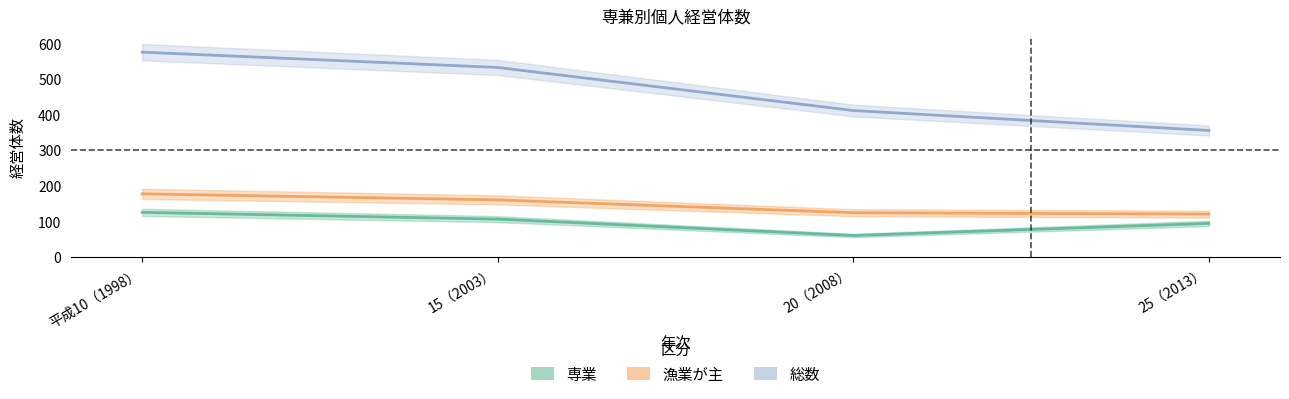

How many lines are shown in the chart?

3